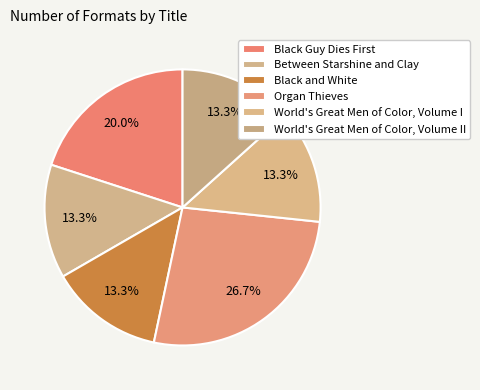

Count the number of slices in the pie.

6